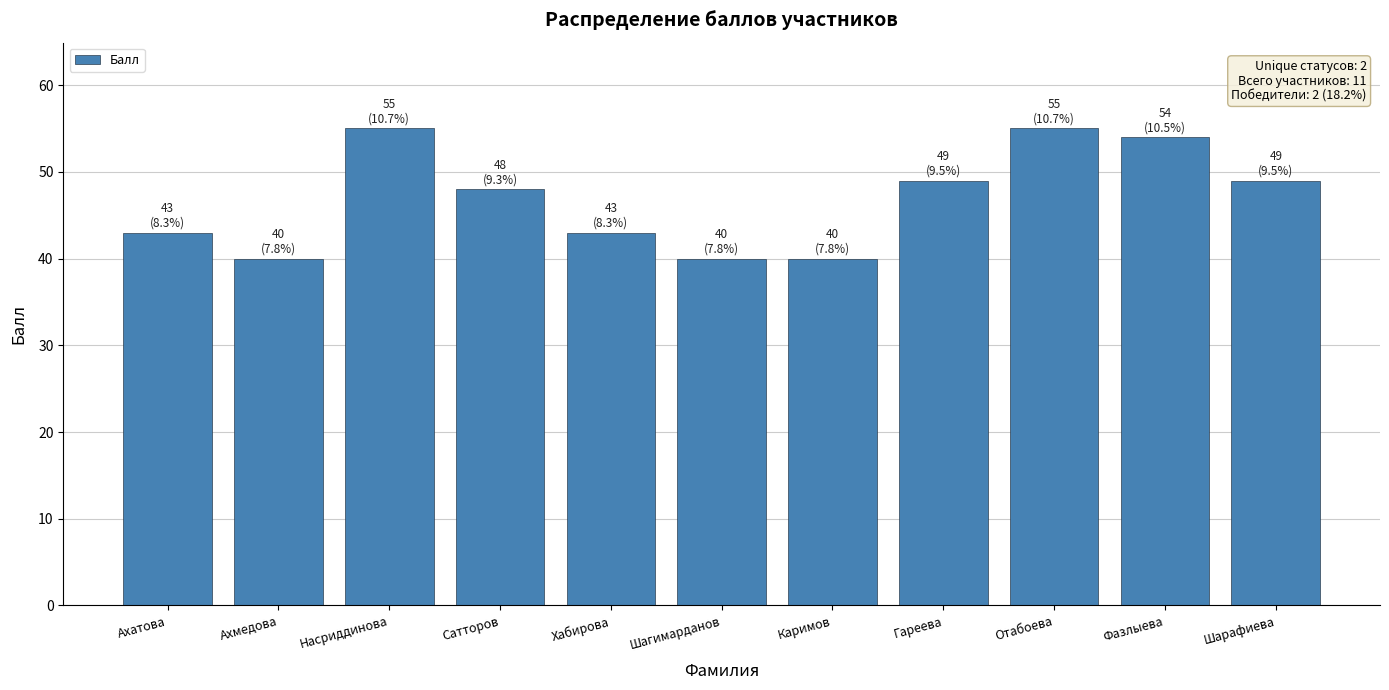

Reading left to right, extract all data points from this chart.

43	40	55	48	43	40	40	49	55	54	49